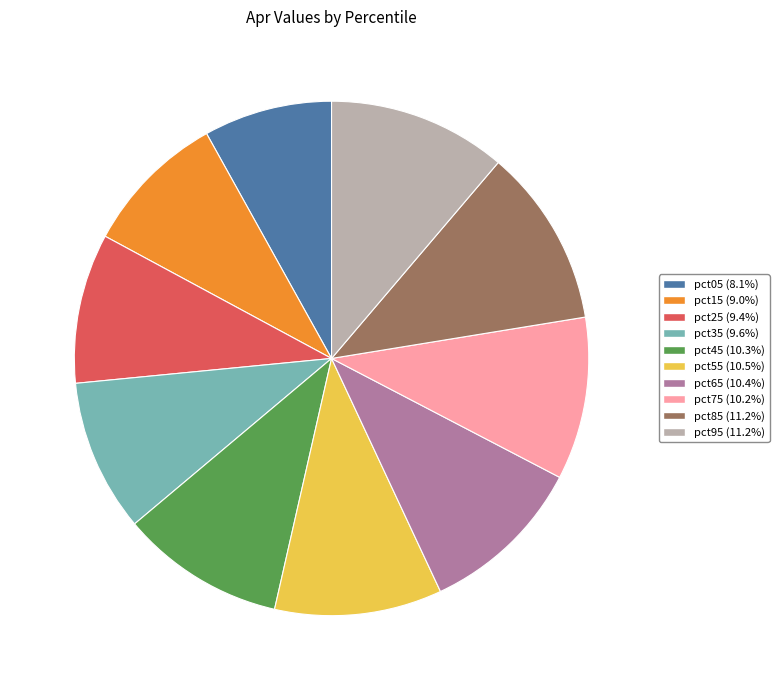

How many slices are in this pie chart?

10